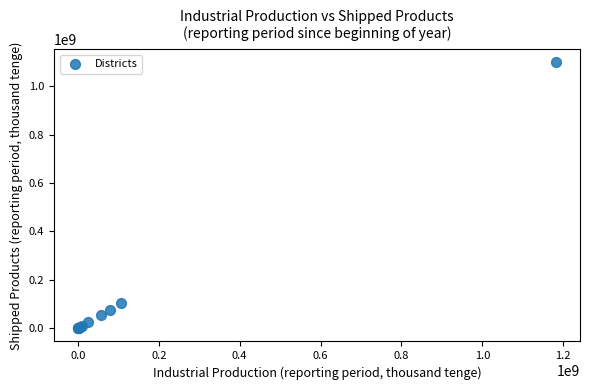

What Y value in the scatter plot is closest to 549310228?

104525905